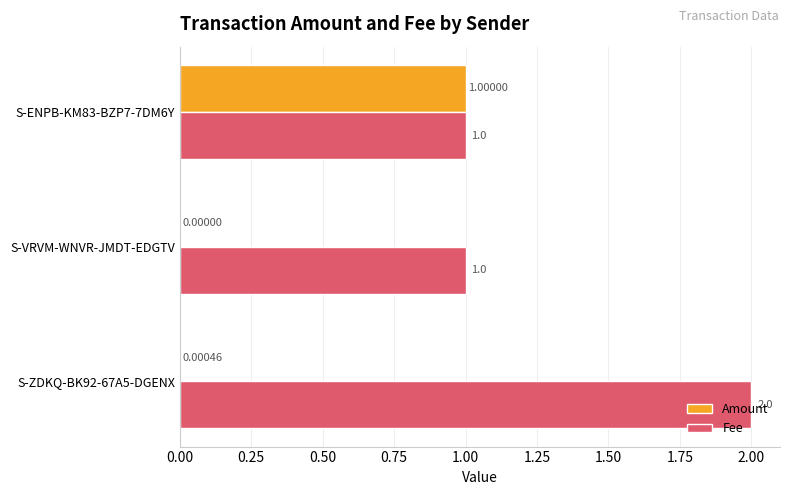

Where is Amount nearest to the value 0?

S-VRVM-WNVR-JMDT-EDGTV